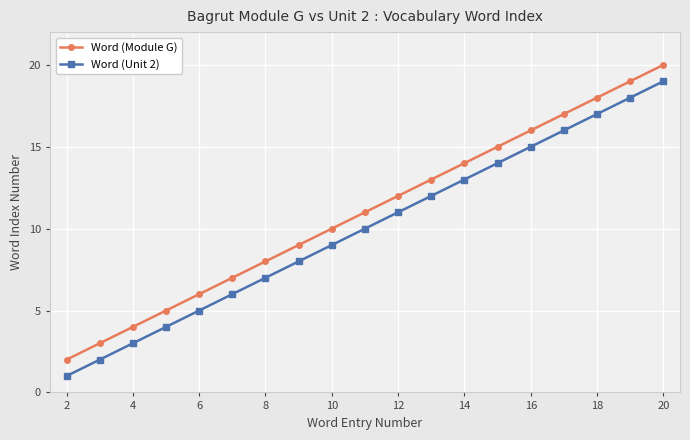

True or false: Word (Unit 2) has more than 2 interior local peaks.

False